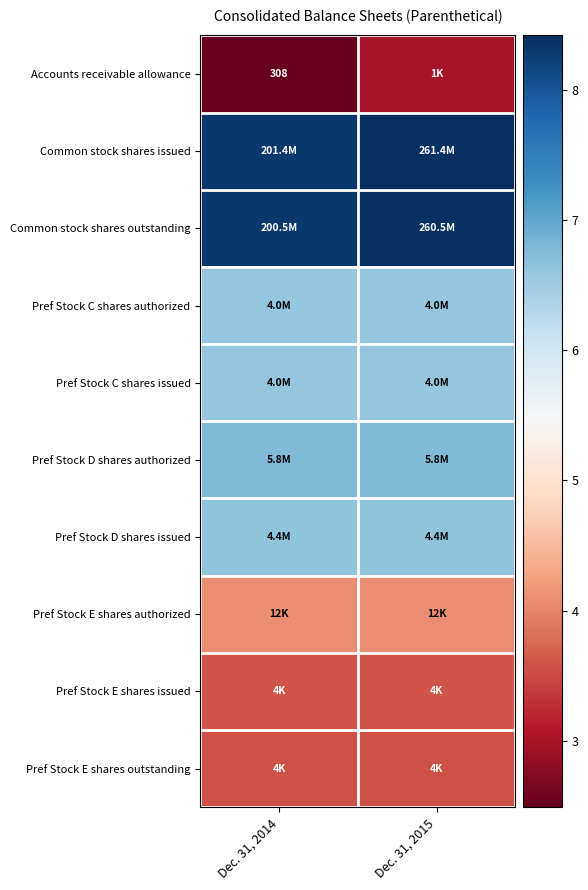

Which has a higher value, Dec. 31, 2014 or Dec. 31, 2015?

Dec. 31, 2015